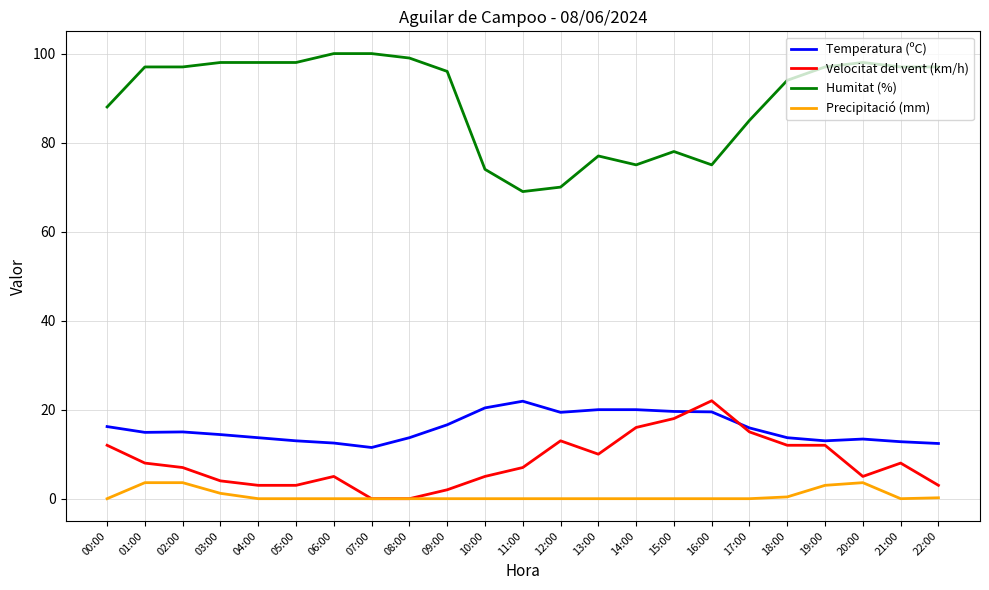

True or false: Velocitat del vent (km/h) and Humitat (%) cross at least once.

False